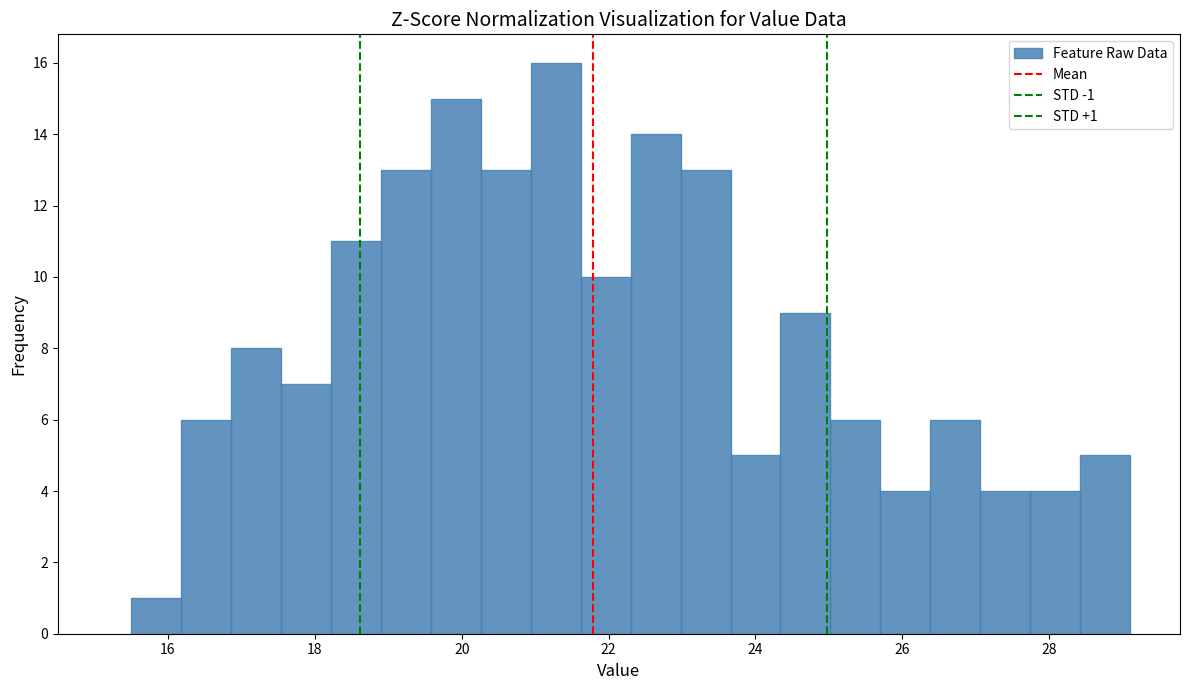

Around what value on the x-axis is the tallest bar? Give the approximate position of its centre, as read against the axis.

21.2